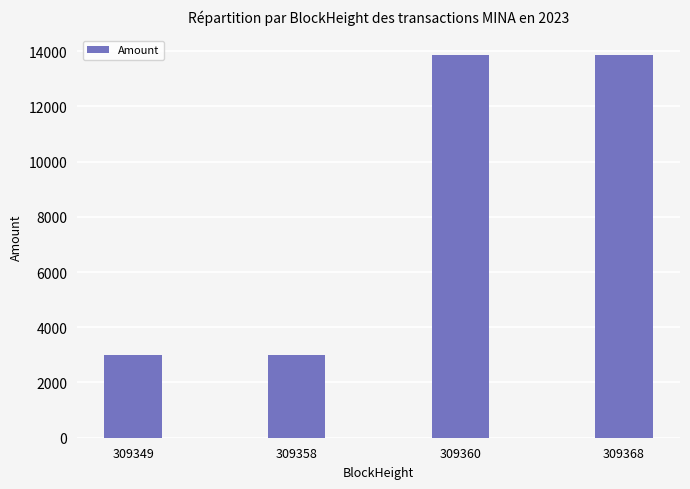

What is the value of the 4th bar from the left?

13876.3